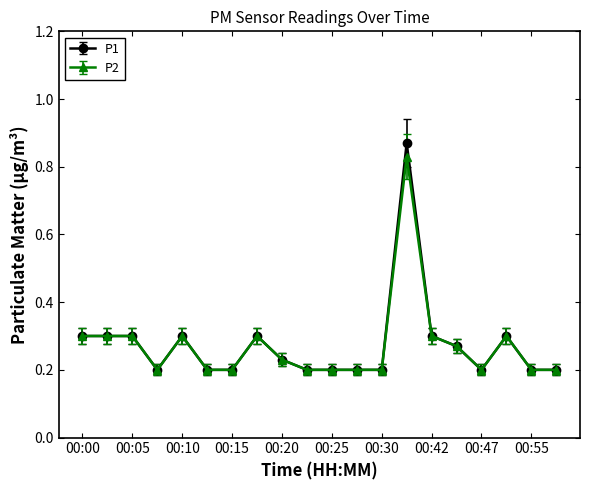

True or false: P2 has more than 1 points higher than both neighbors.

True